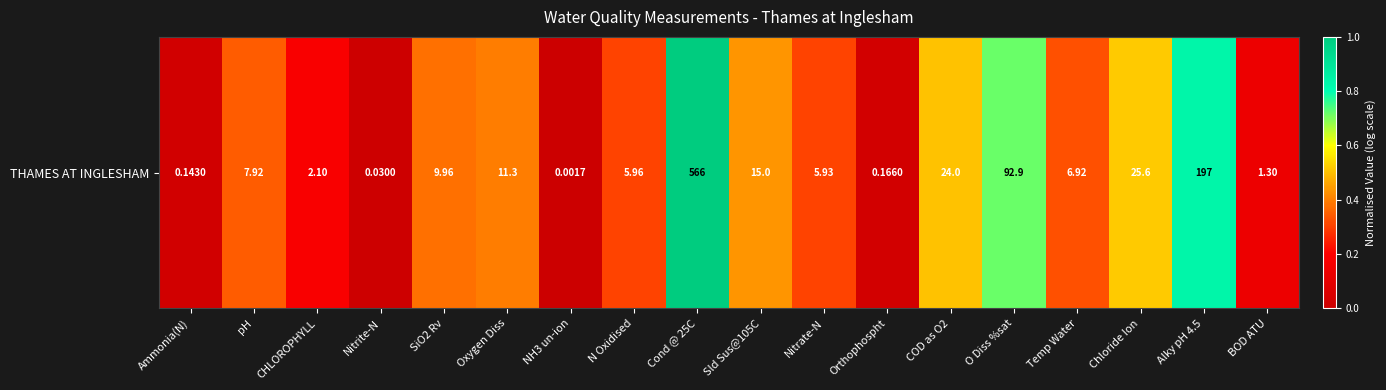

The chart shows a value of 1.0 at Cond @ 25C. True or false?

True